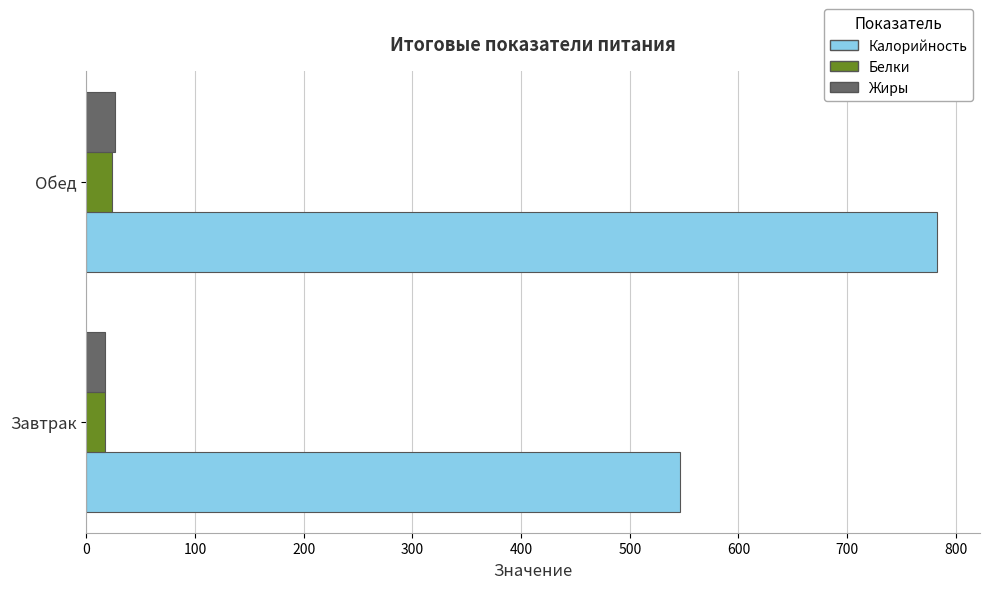

What is the sum of all Белки values?

40.5